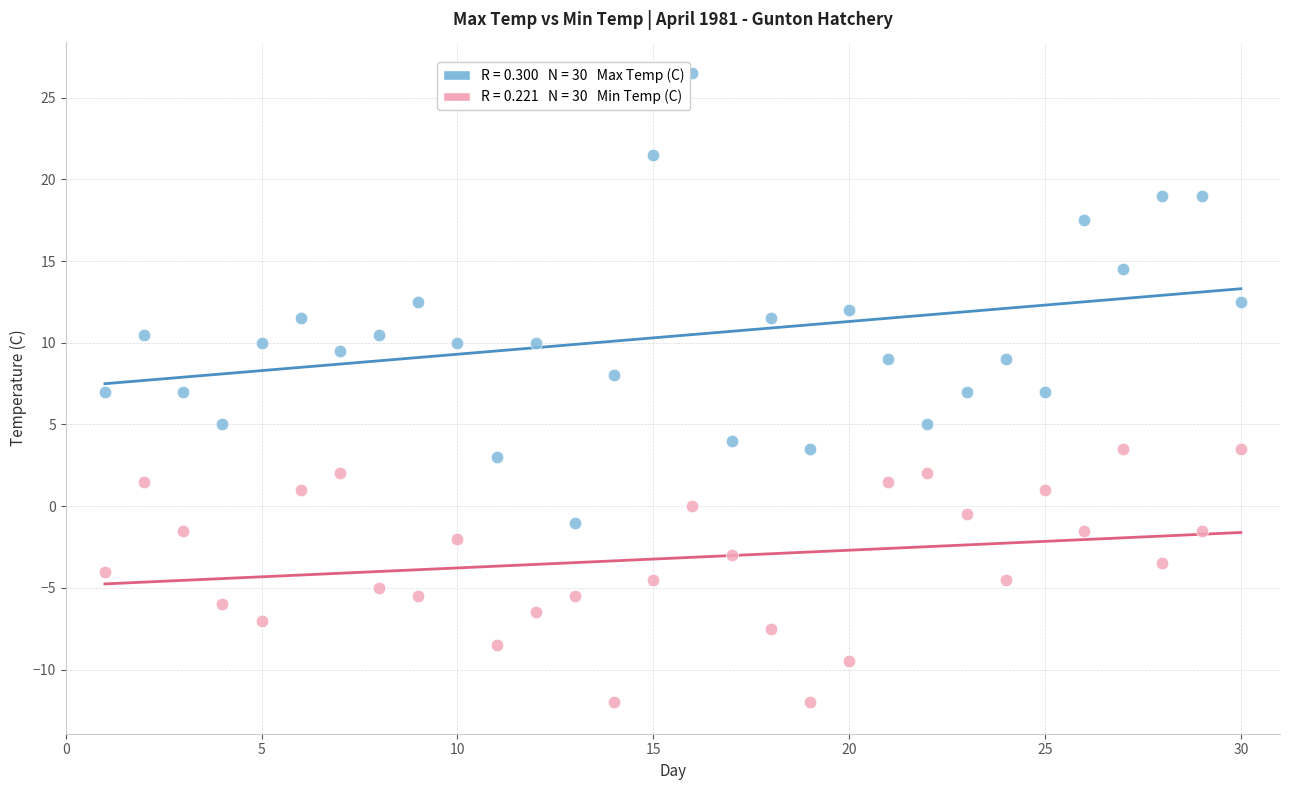

Across all data points, what is the range of X values (max minus min)?

29.0